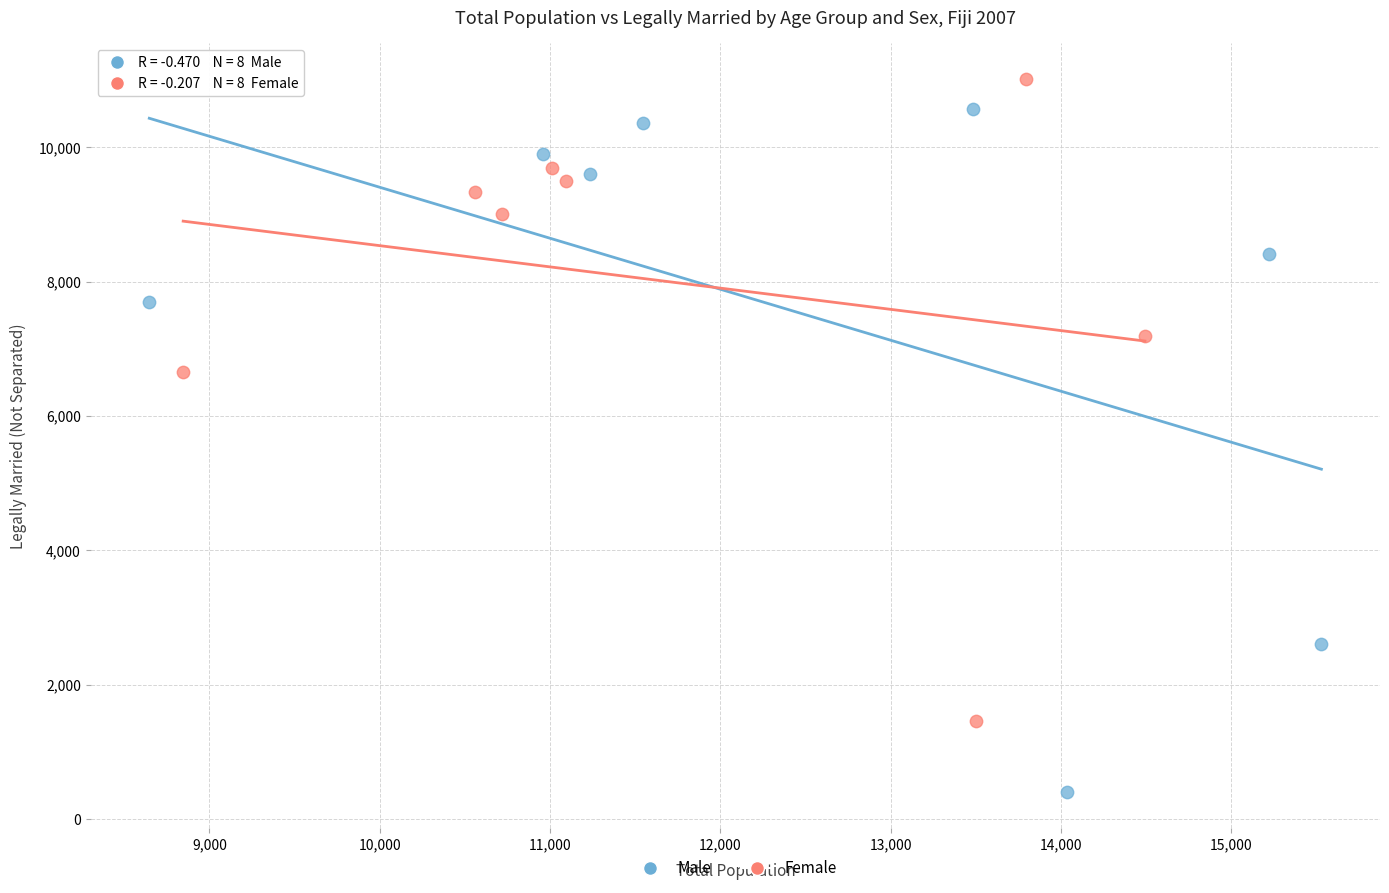

Which series contains the lowest Y value?

Male